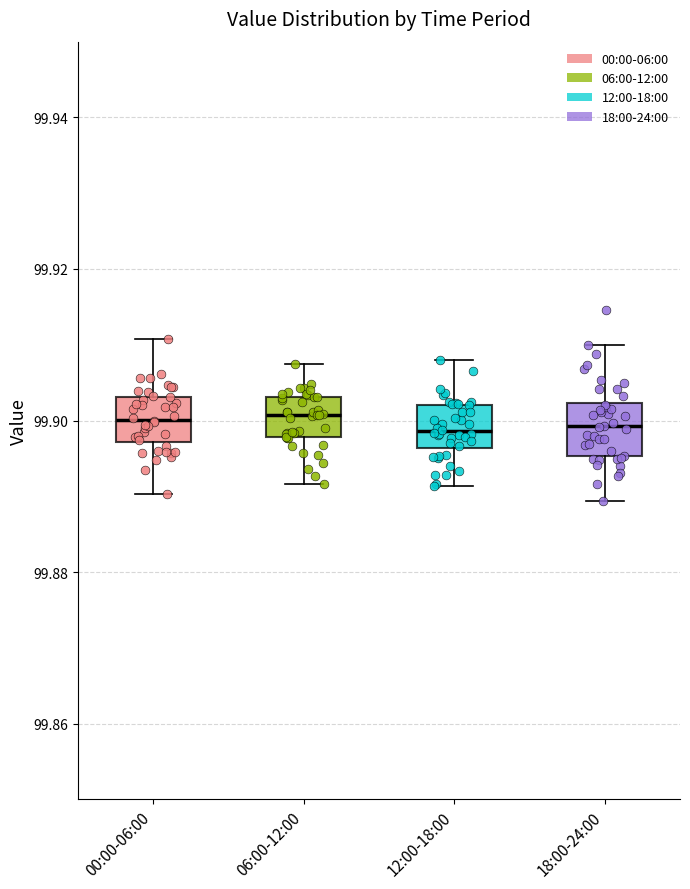

Reading left to right, transcribe this box plot: for each box, give where its median line is, the range the box spans, and where its two whiskers end, as read against the y-axis. The values are not printed on the chart, so give them approximately, as read against the axis.

00:00-06:00: median 99.900, box 99.898 to 99.904, whiskers 99.890 to 99.910
06:00-12:00: median 99.900, box 99.898 to 99.904, whiskers 99.892 to 99.908
12:00-18:00: median 99.898, box 99.896 to 99.902, whiskers 99.892 to 99.908
18:00-24:00: median 99.900, box 99.896 to 99.902, whiskers 99.890 to 99.910